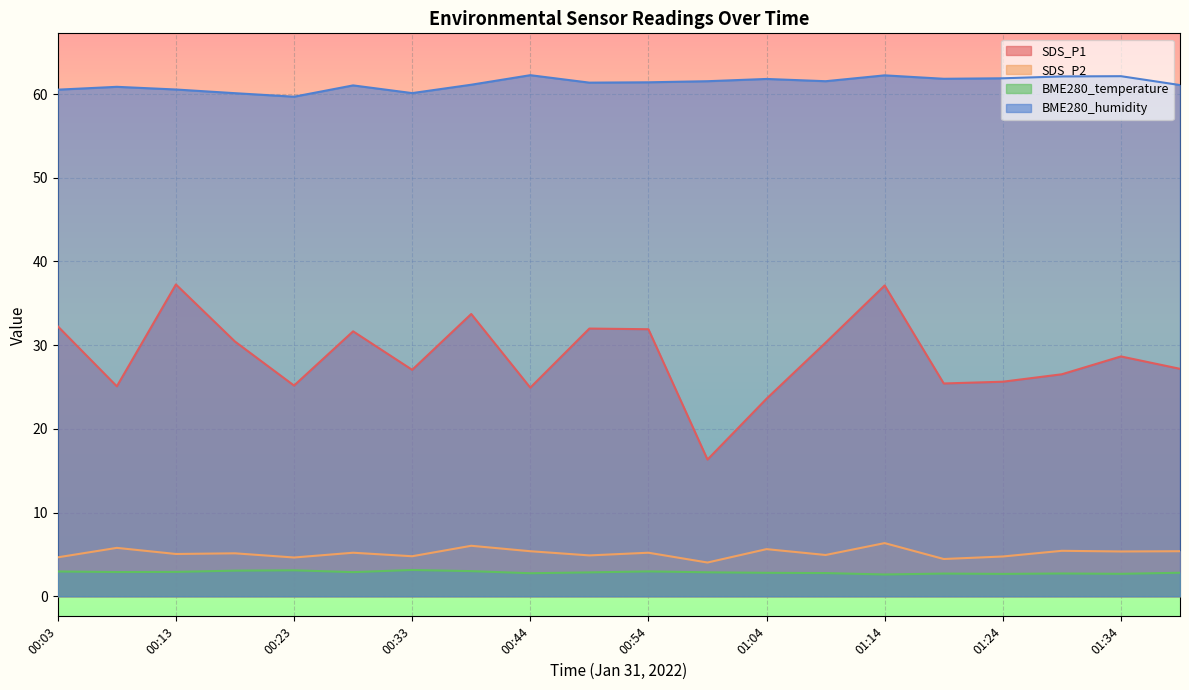

List the series in order of their peak value, highest first.

BME280_humidity, SDS_P1, SDS_P2, BME280_temperature